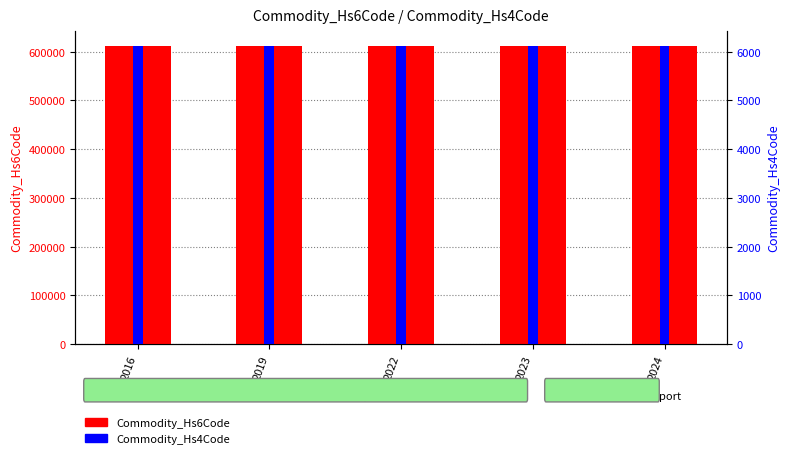

How many values in the Commodity_Hs4Code series exceed 6109?

2